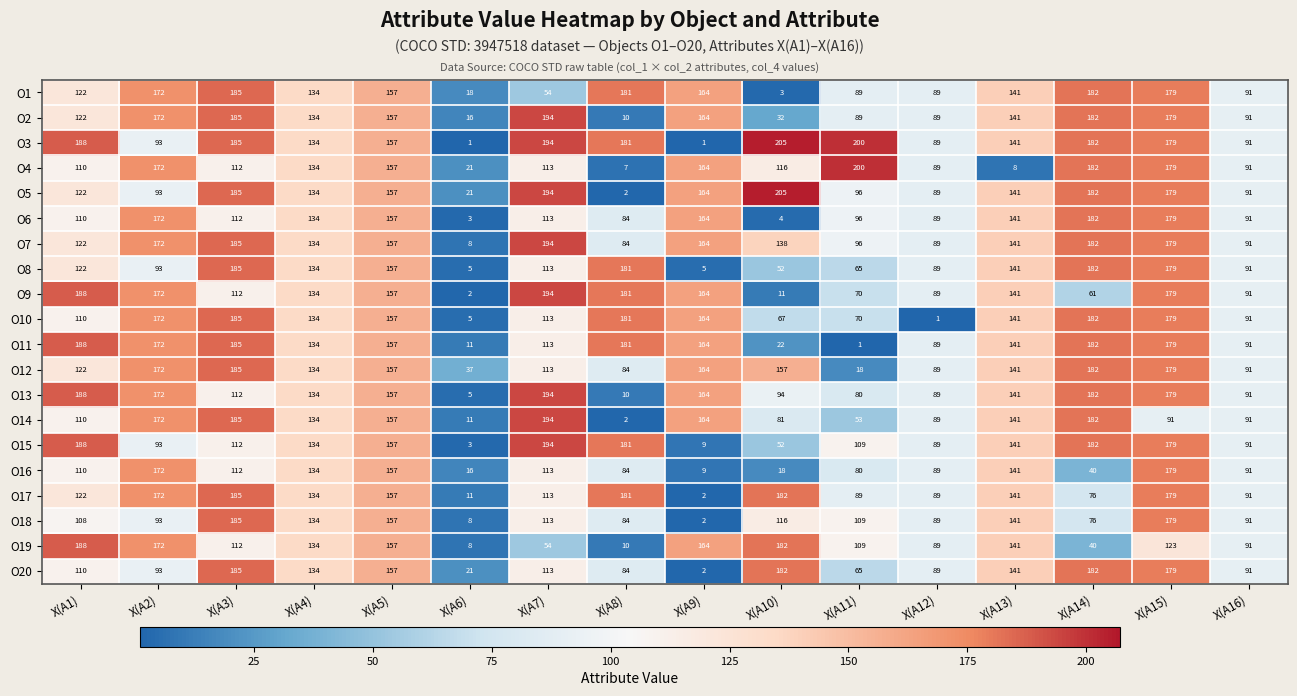

How many data points in O16 are less than 110?

8